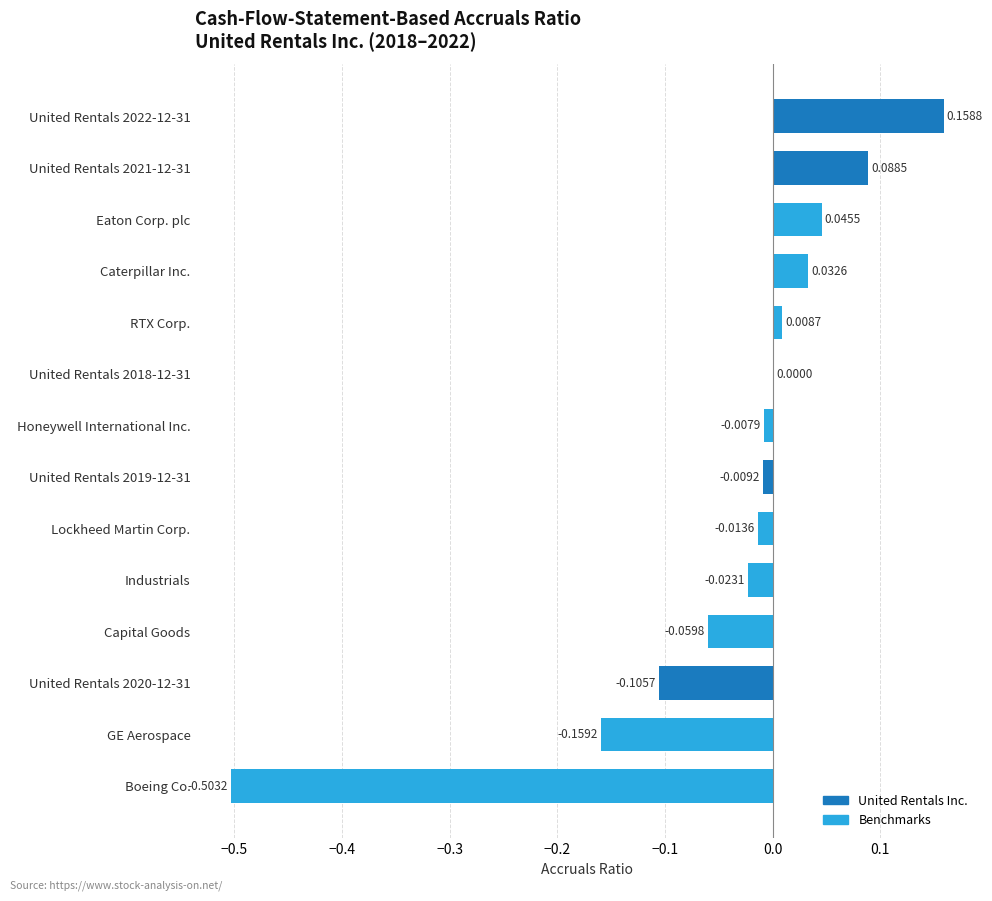

Are the bars horizontal?

Yes